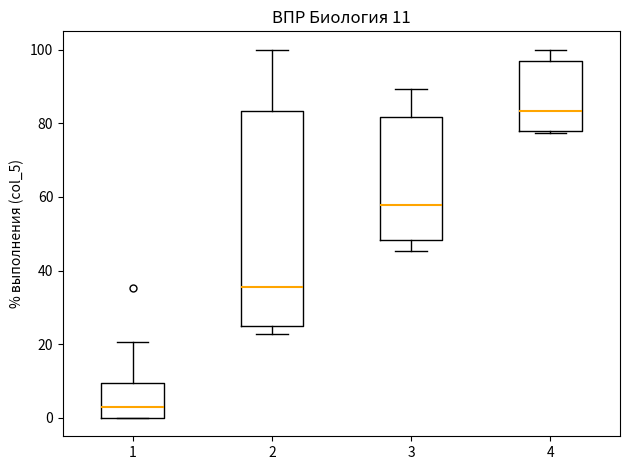

Which box's median line is the highest?

4